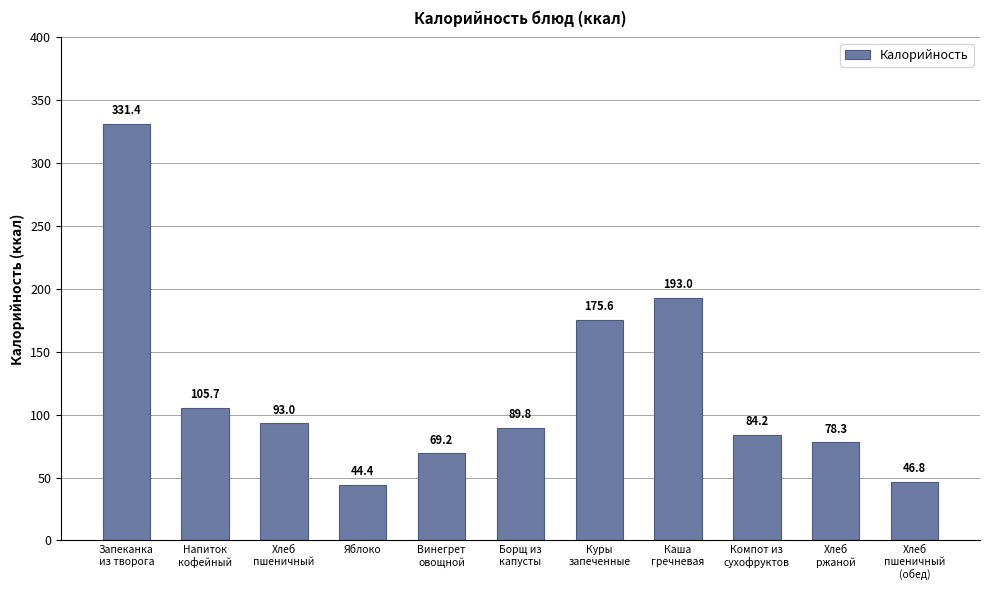

What is the average value?

119.2